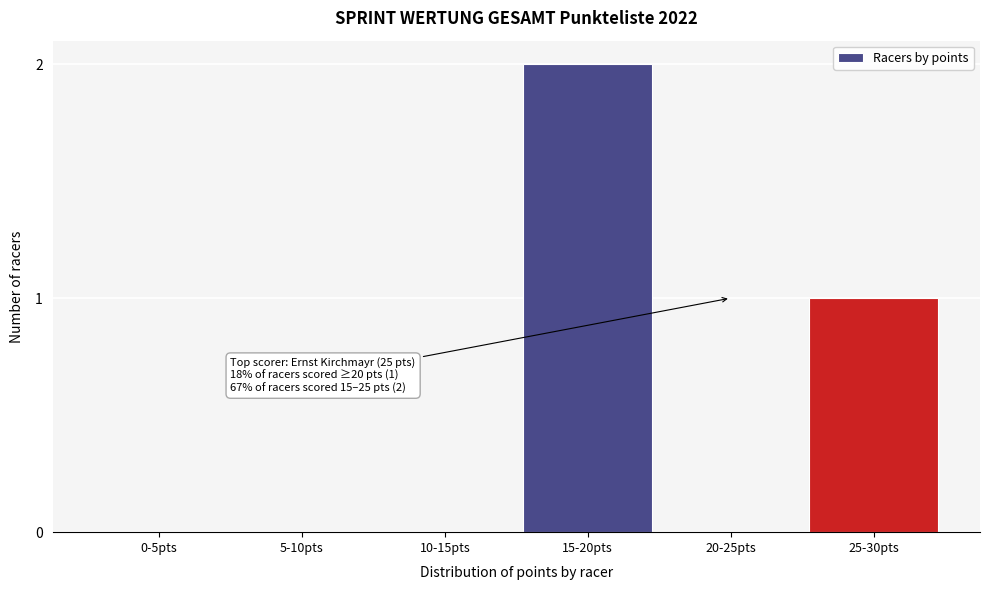

Reading left to right, what are all the values shown in this chart?

0-5pts=0	5-10pts=0	10-15pts=0	15-20pts=2	20-25pts=0	25-30pts=1